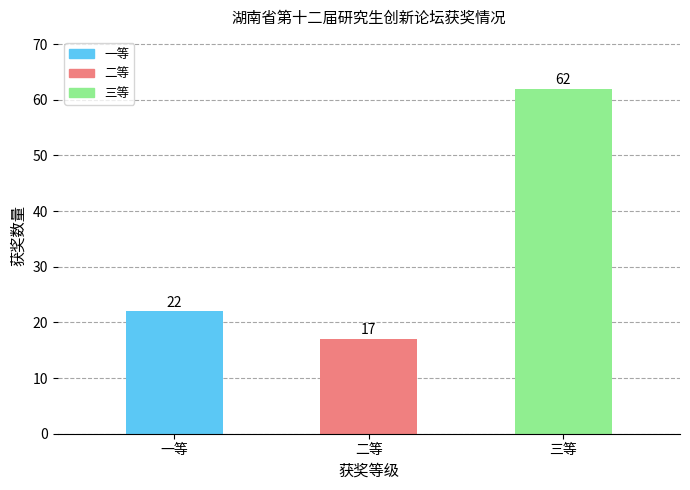

What is the sum of all values?

101